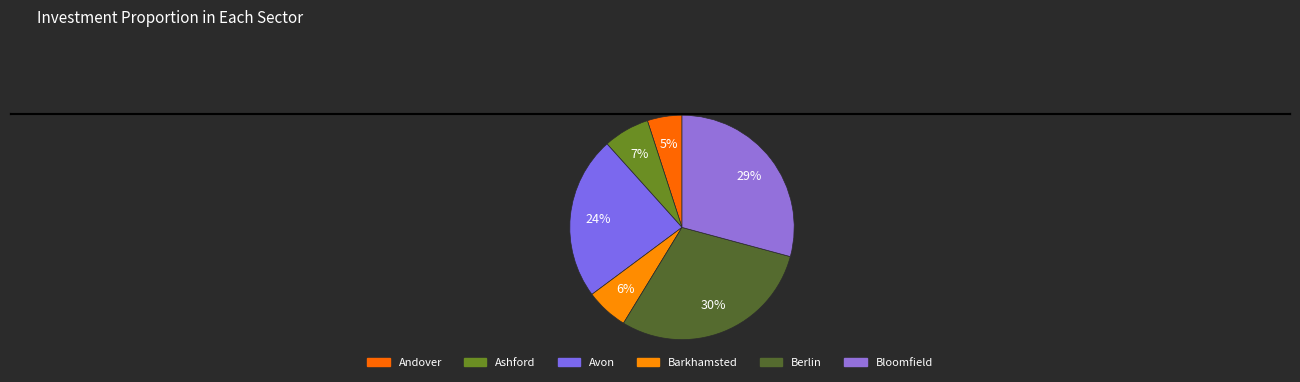

How many segments does this pie chart have?

6